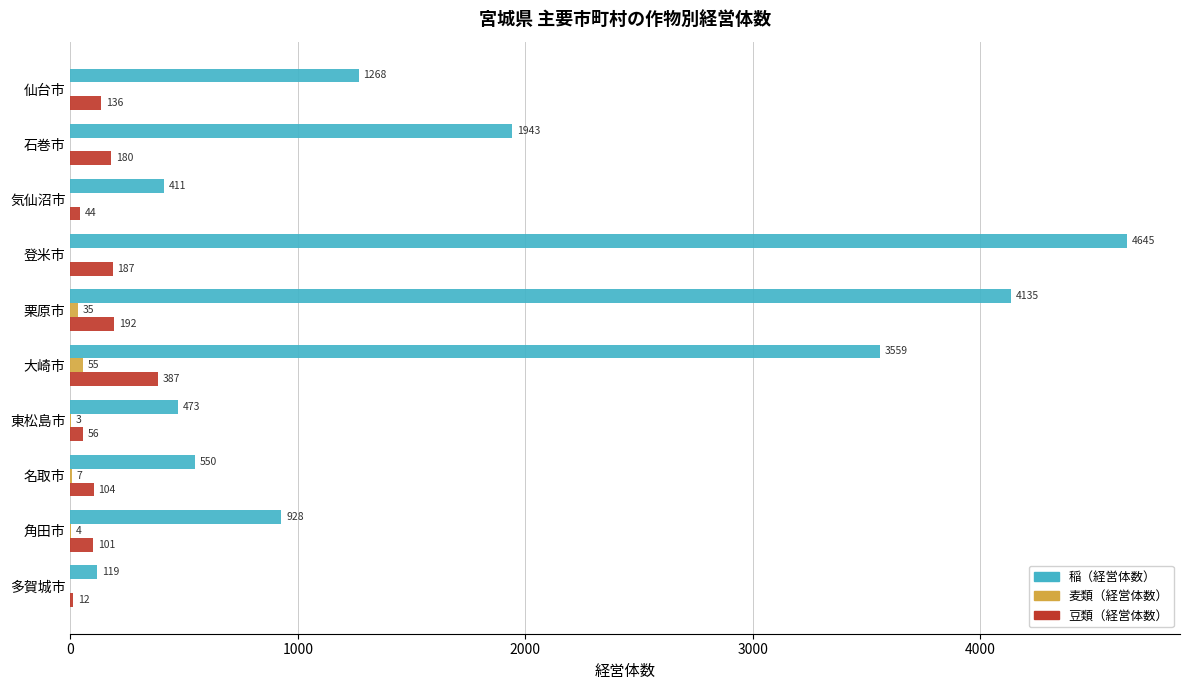

At which label does 稲（経営体数） reach its peak?

登米市